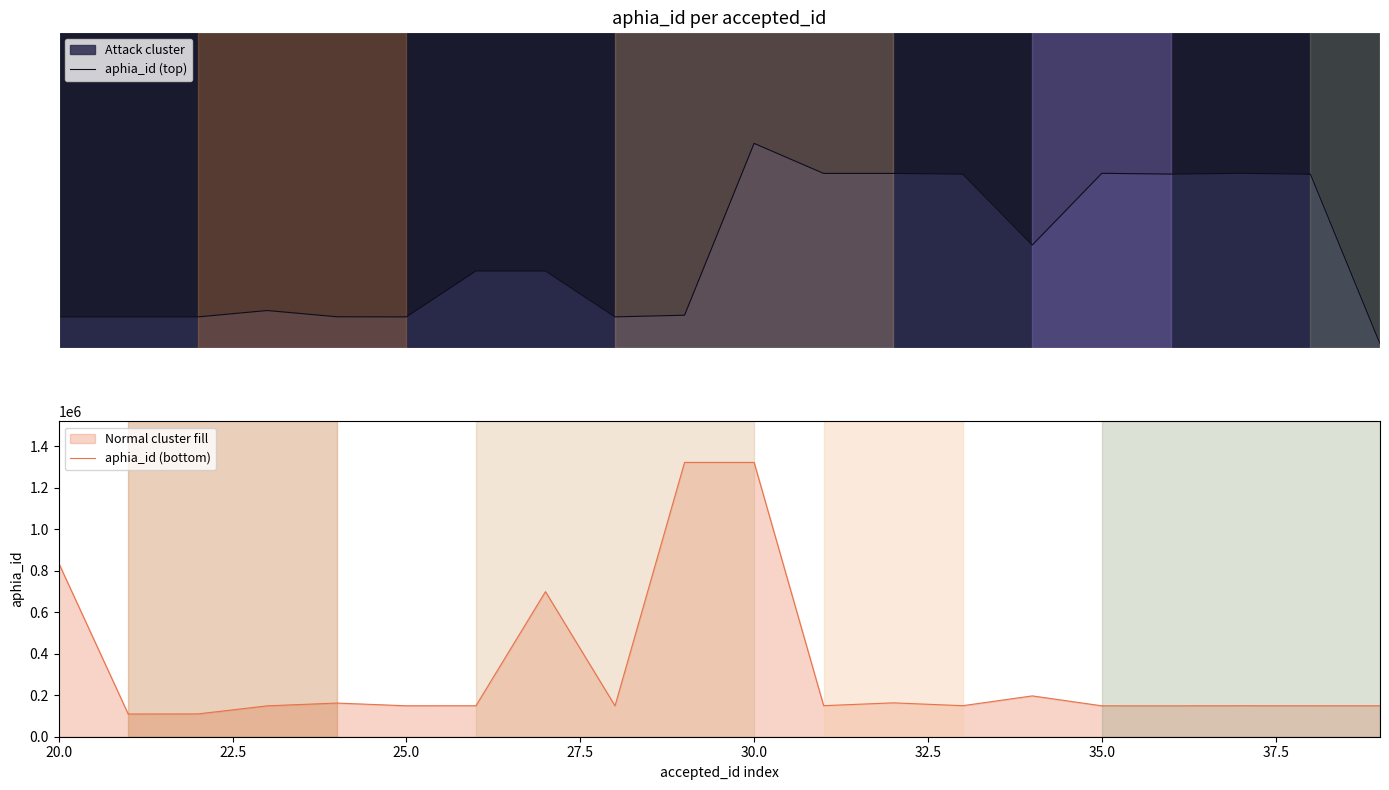

What is the maximum value for aphia_id (top)?

985570